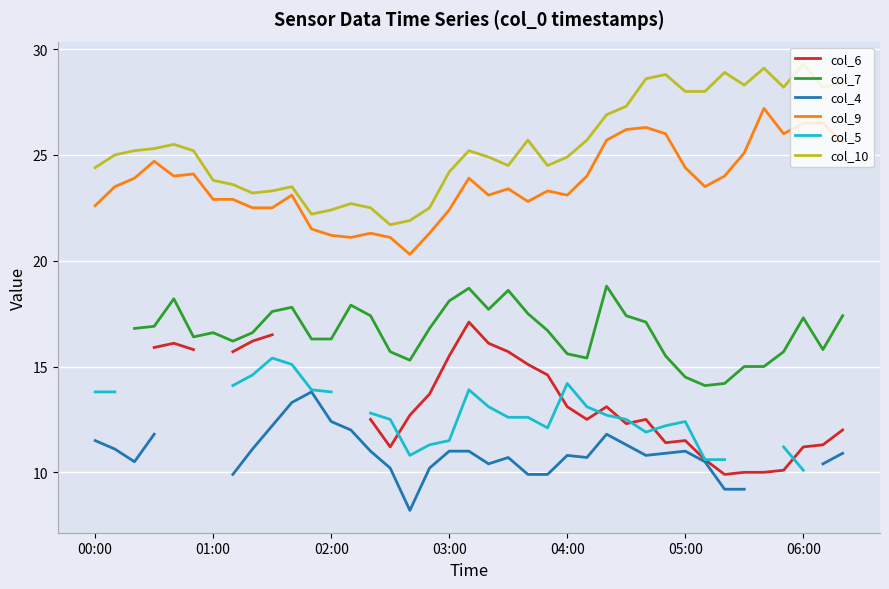

Which category has the highest value in the col_10 series?

06:00